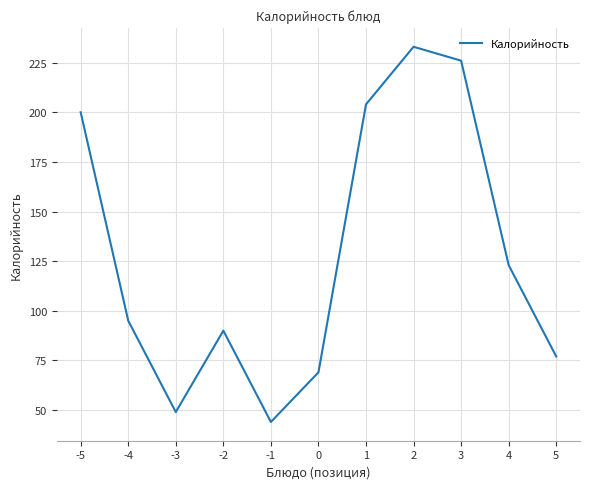

The chart shows a value of 200 at -5. True or false?

True